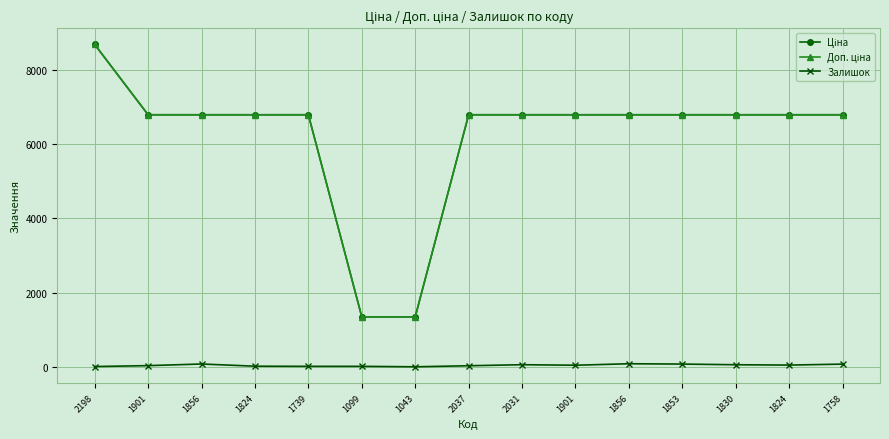

Is the value of Доп. ціна at 1856 greater than the value of Залишок at 2031?

Yes